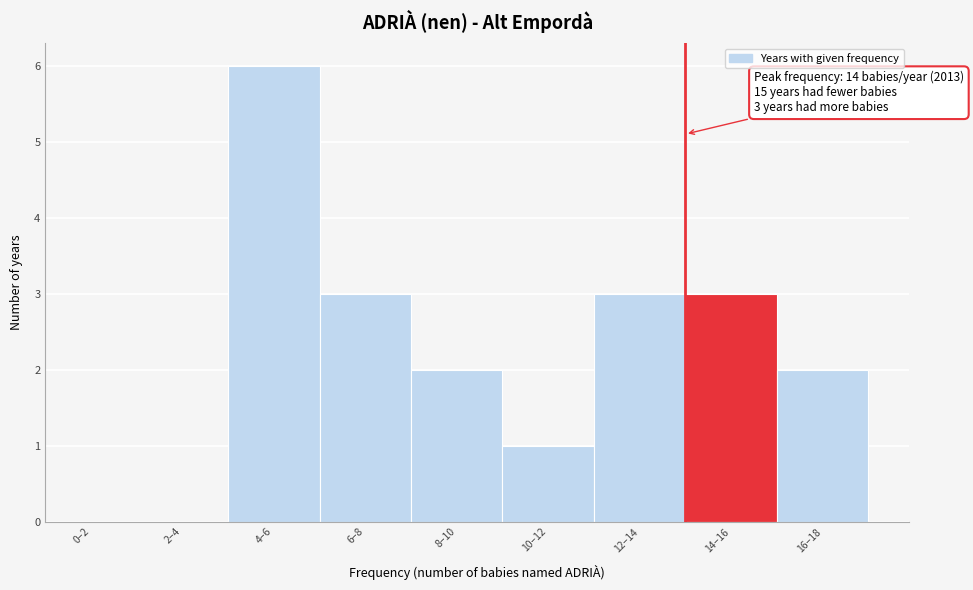

Reading left to right, list all the values displayed in this chart.

0–2=0	2–4=0	4–6=6	6–8=3	8–10=2	10–12=1	12–14=3	14–16=3	16–18=2